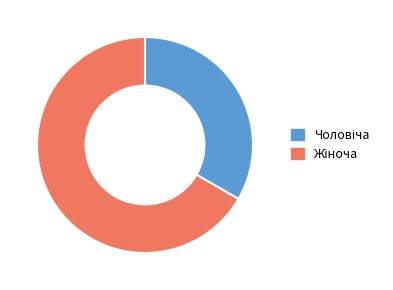

Is there a majority slice in this chart?

Yes